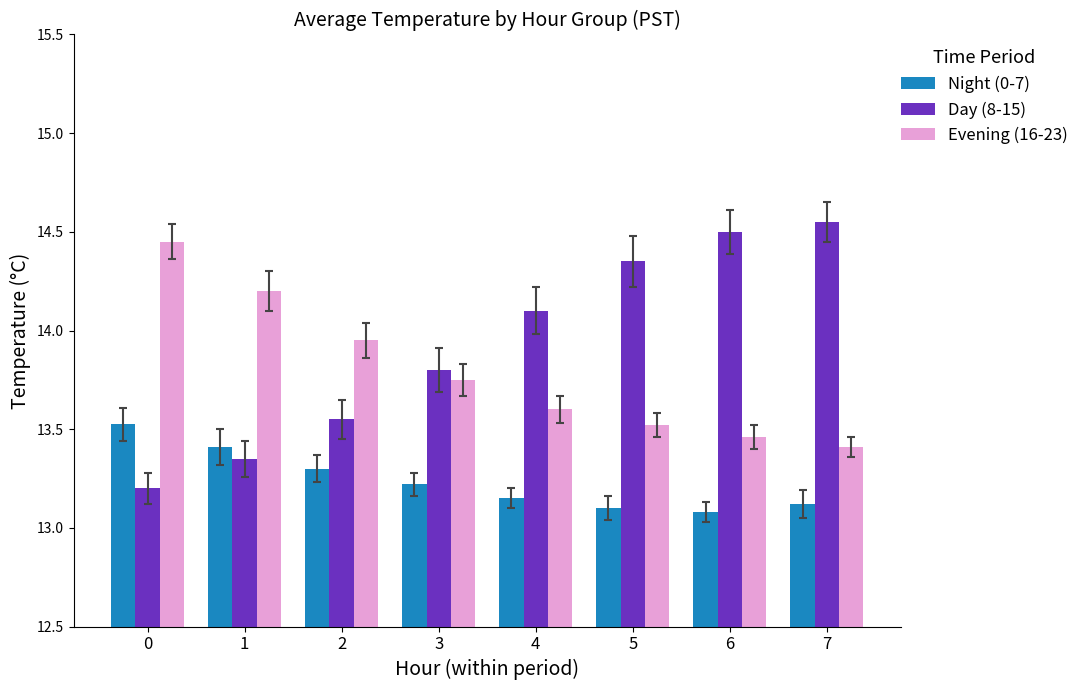

Rank the categories by Evening (16-23) value from highest to lowest.

0, 1, 2, 3, 4, 5, 6, 7